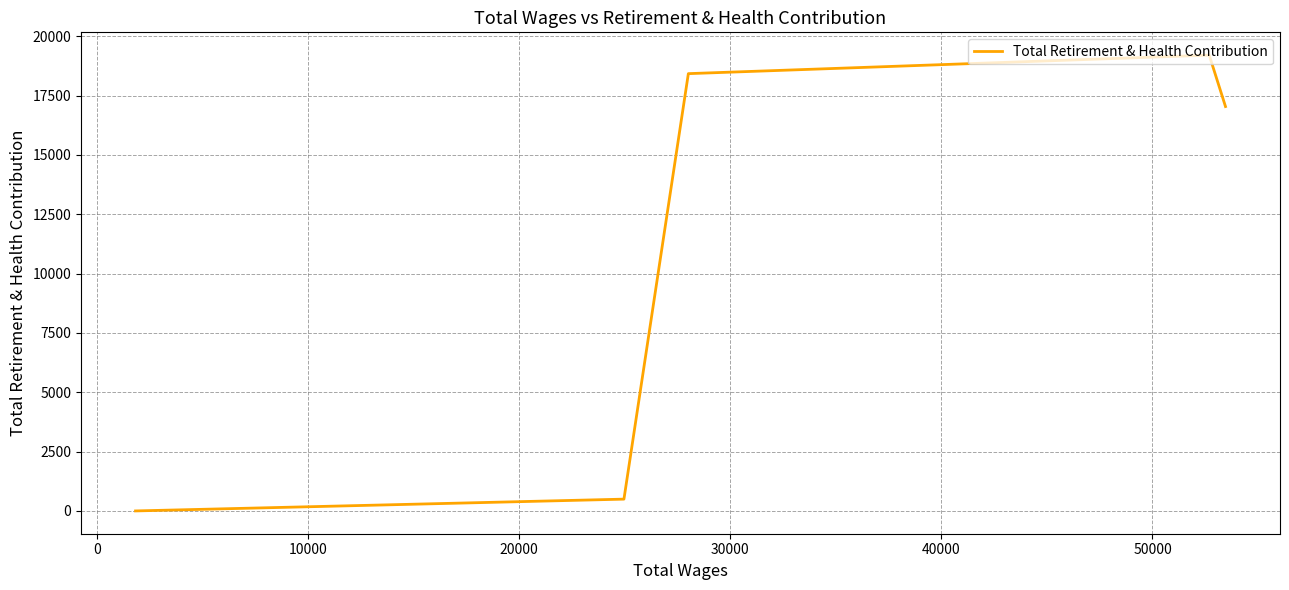

What is the maximum value shown in the chart?

19201